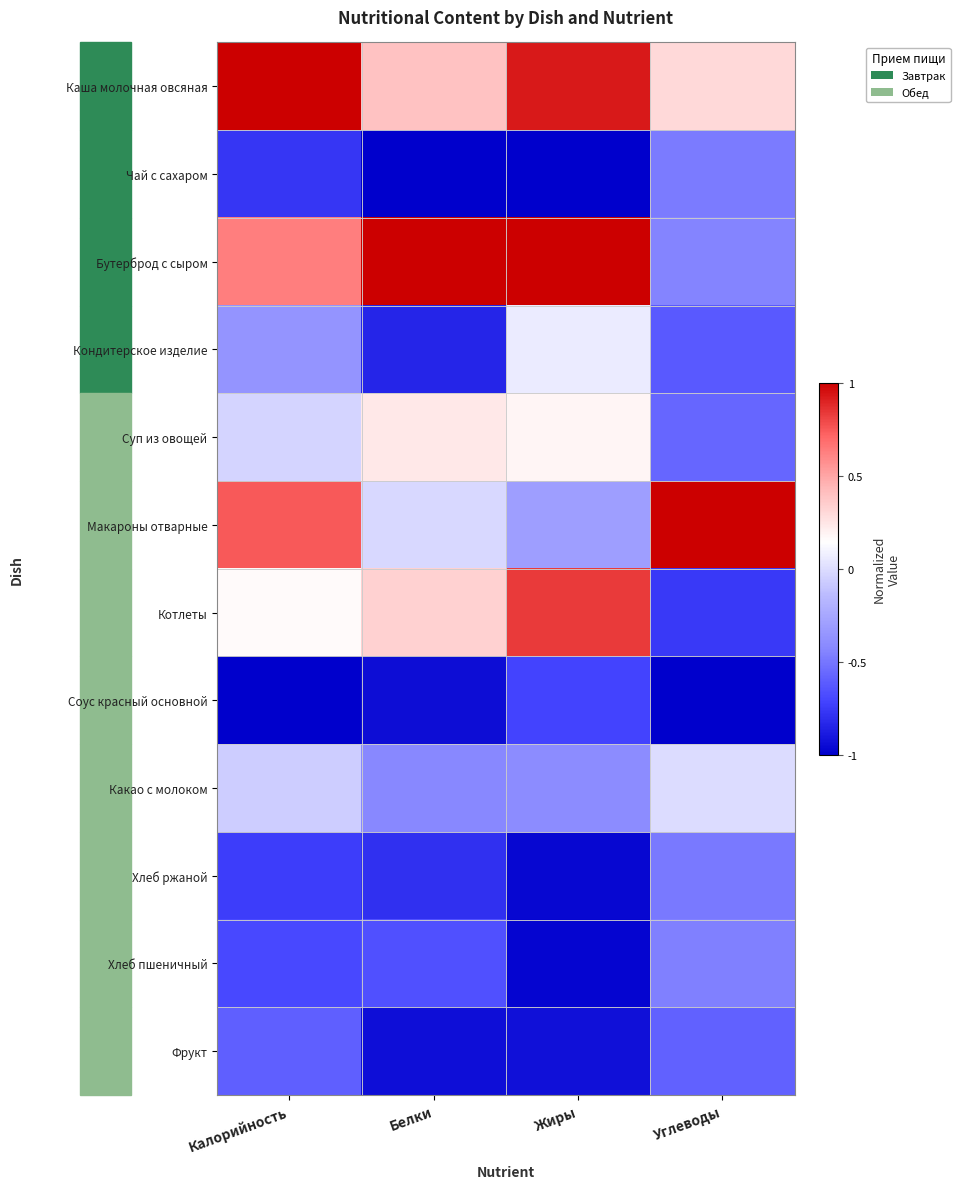

Count the number of data series in this chart.

12